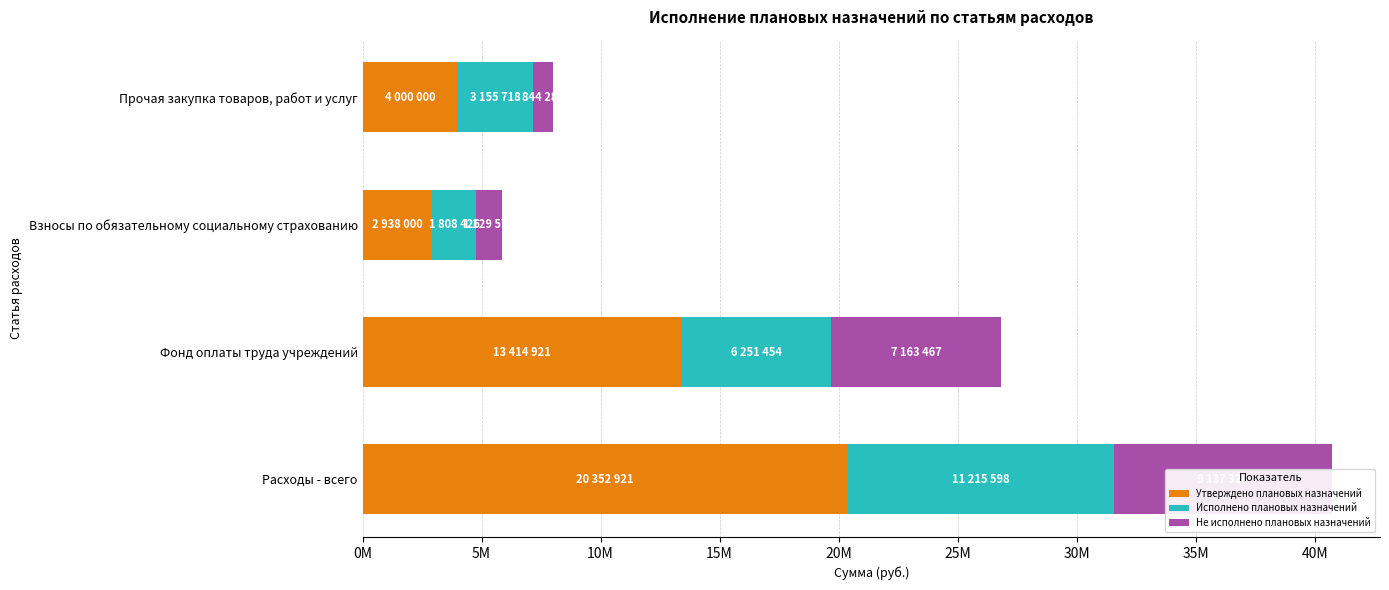

List the series in order of their overall mean, highest first.

Утверждено плановых назначений, Исполнено плановых назначений, Не исполнено плановых назначений